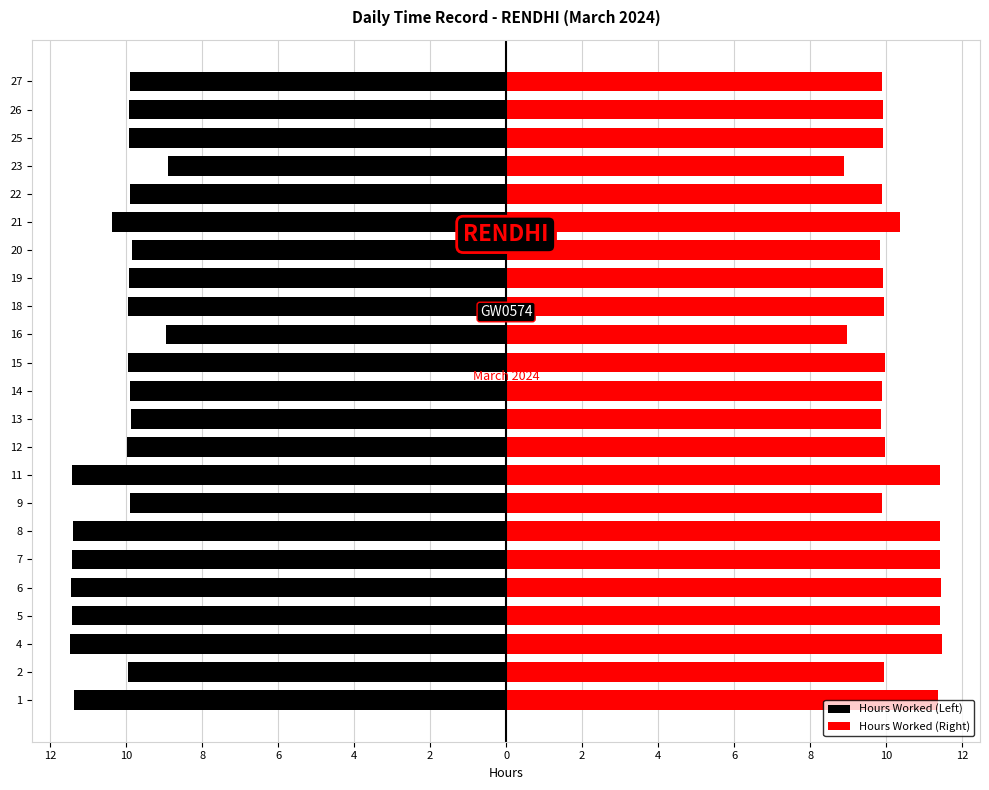

What is the greatest value displayed?

11.5